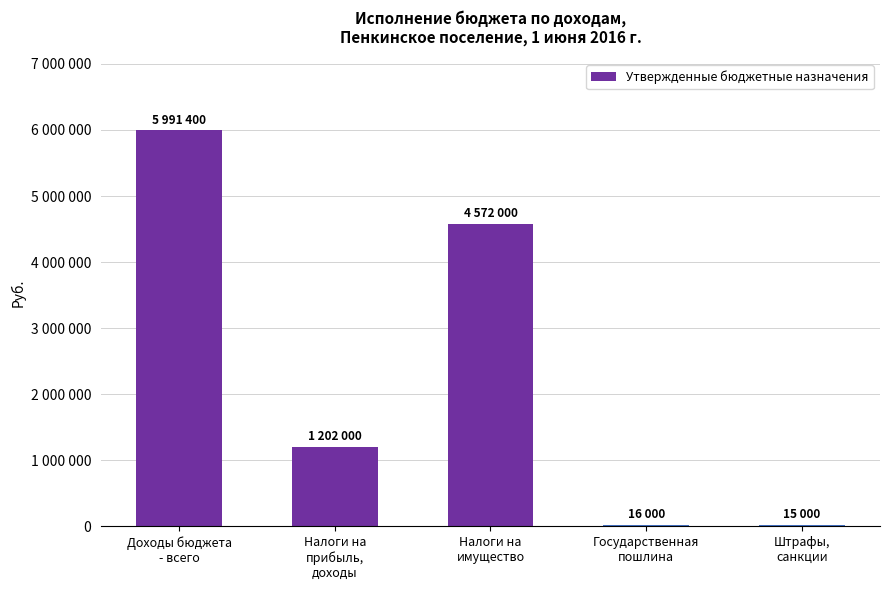

What is the difference between the maximum and minimum values?

5976400